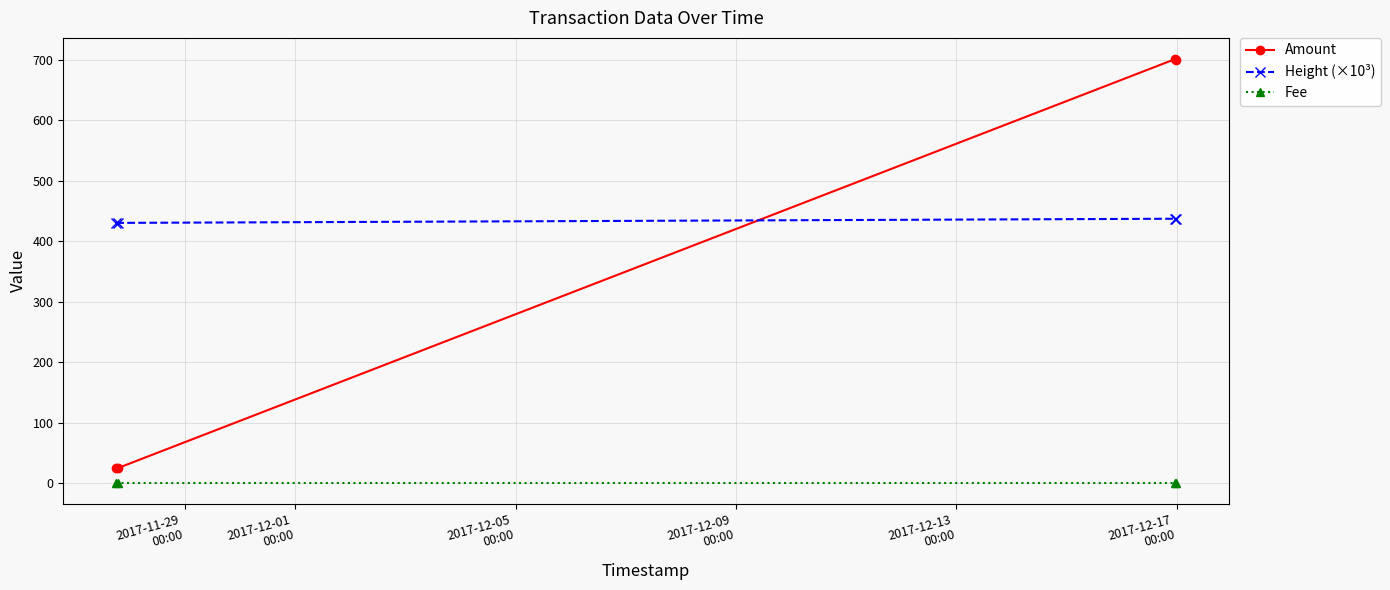

What is the sum of all Fee values?

4.0